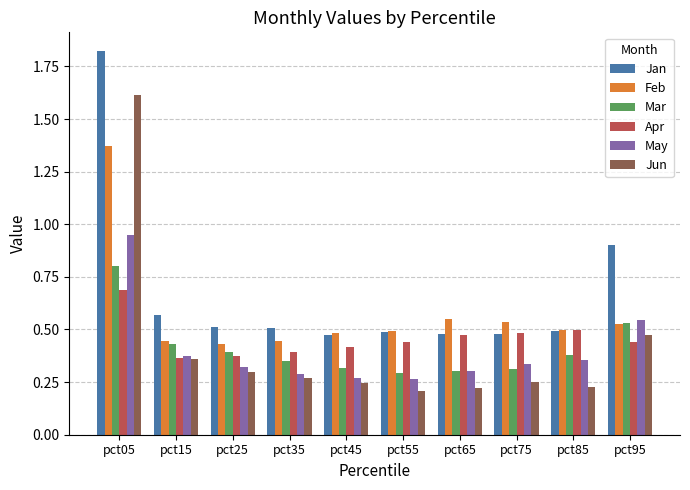

What is the sum of all May values?

4.0